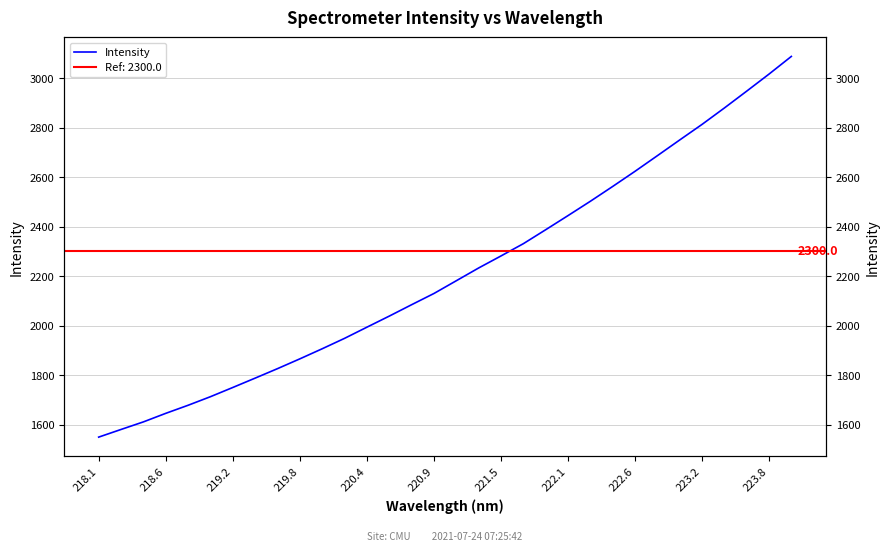

What is the sum of all values?

70834.3